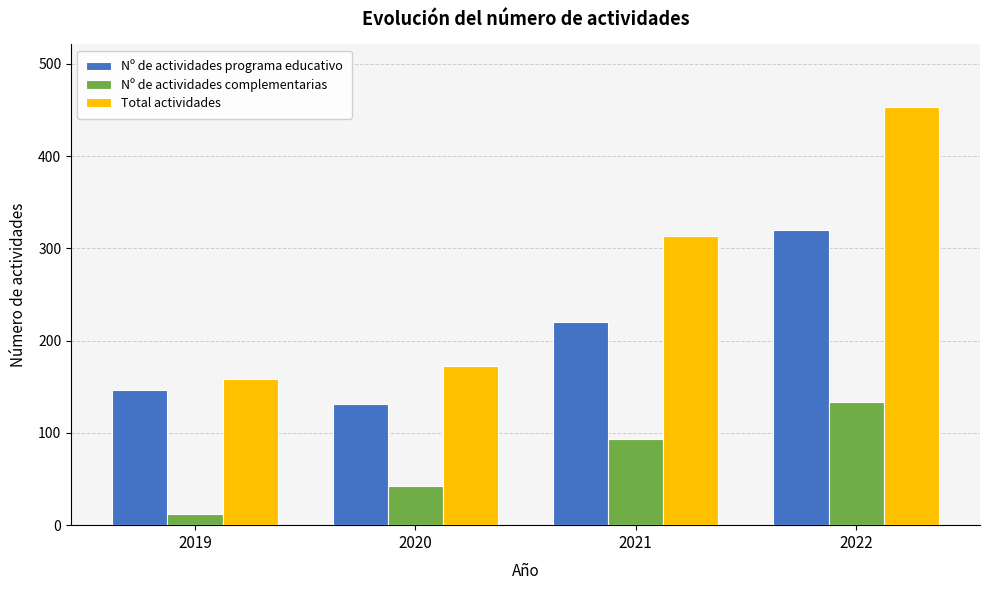

At which label does Nº de actividades complementarias reach its minimum?

2019